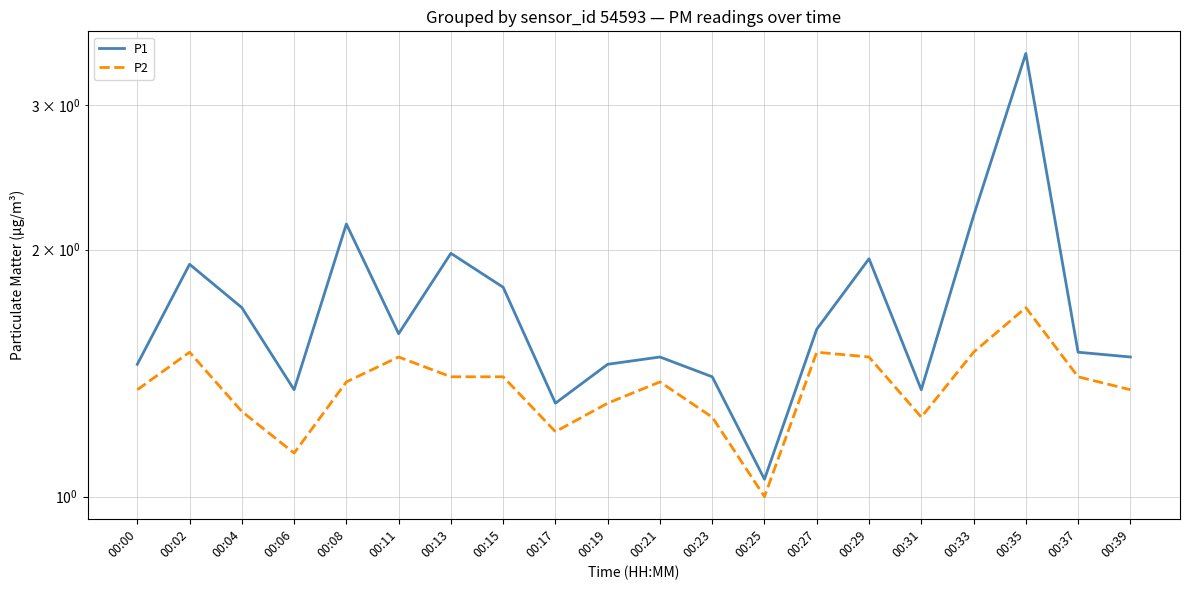

At which label does P1 reach its minimum?

00:25